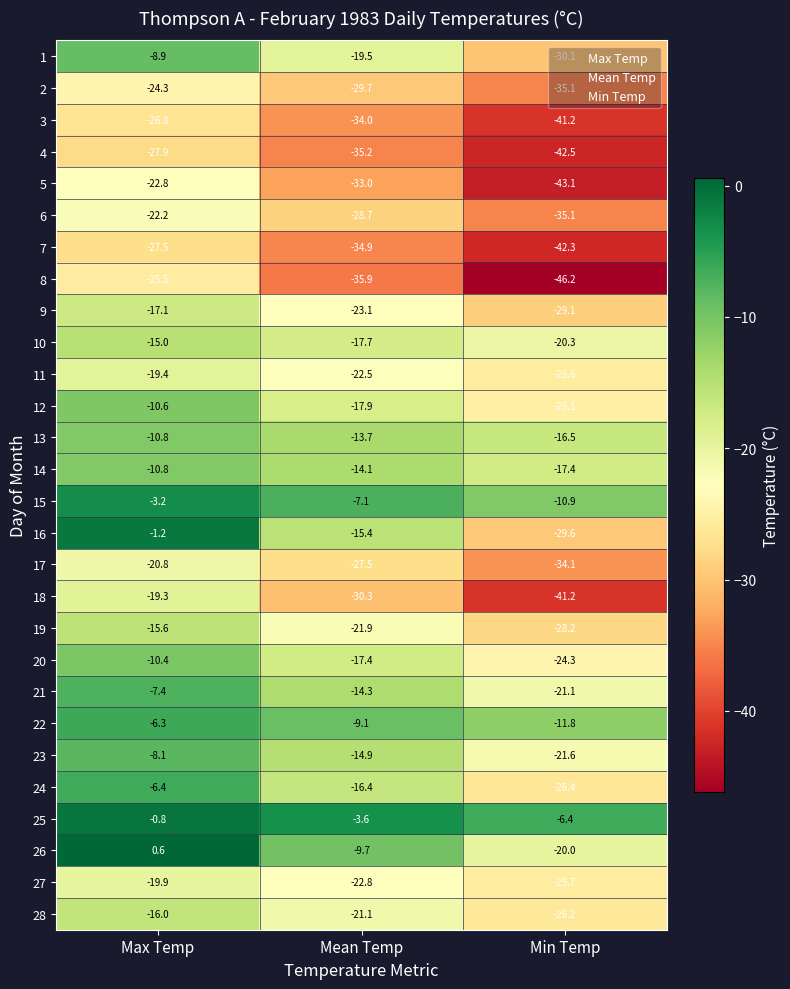

At which category is the sum across all series the highest?

Max Temp